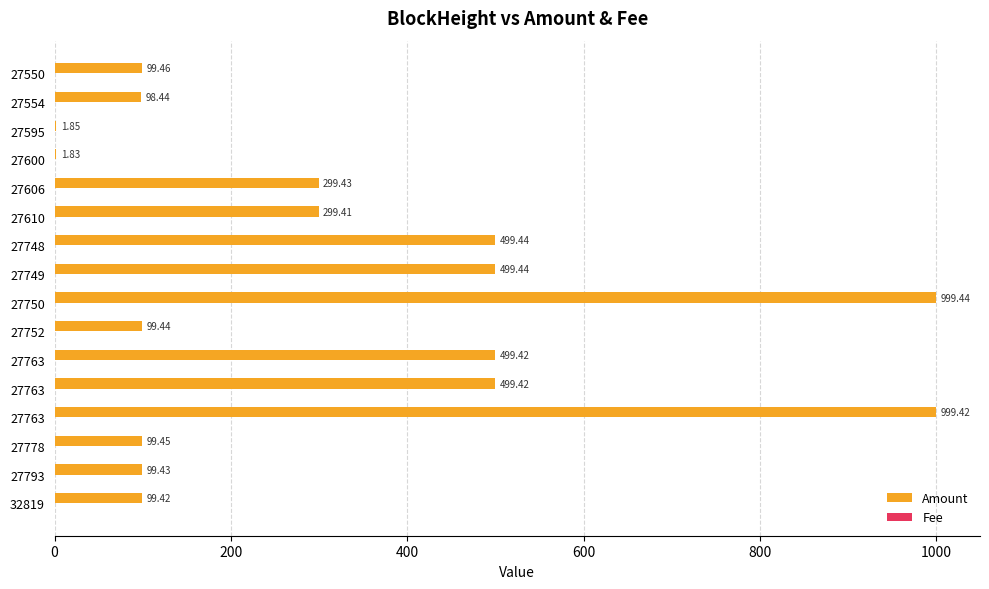

How many bars are there in each group?

2